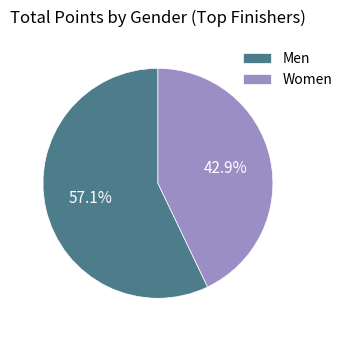

To the nearest percent, what is the combined percentage of Men and Women?

100%